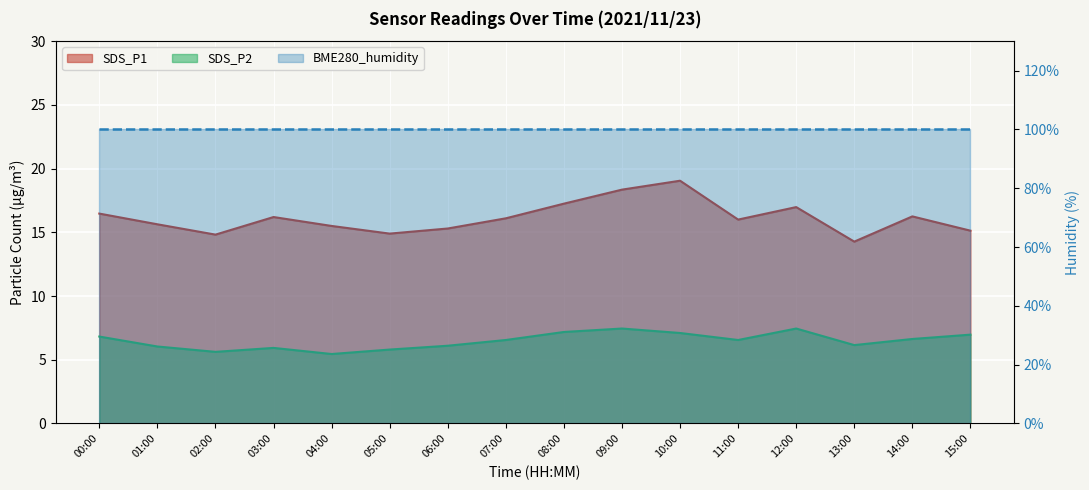

What position from the right is 07:00?

9